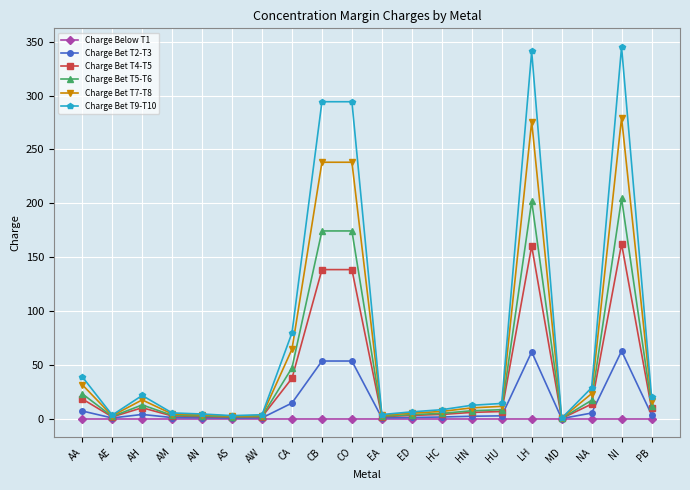

Is the value of Charge Bet T9-T10 at HN greater than the value of Charge Bet T4-T5 at ED?

Yes